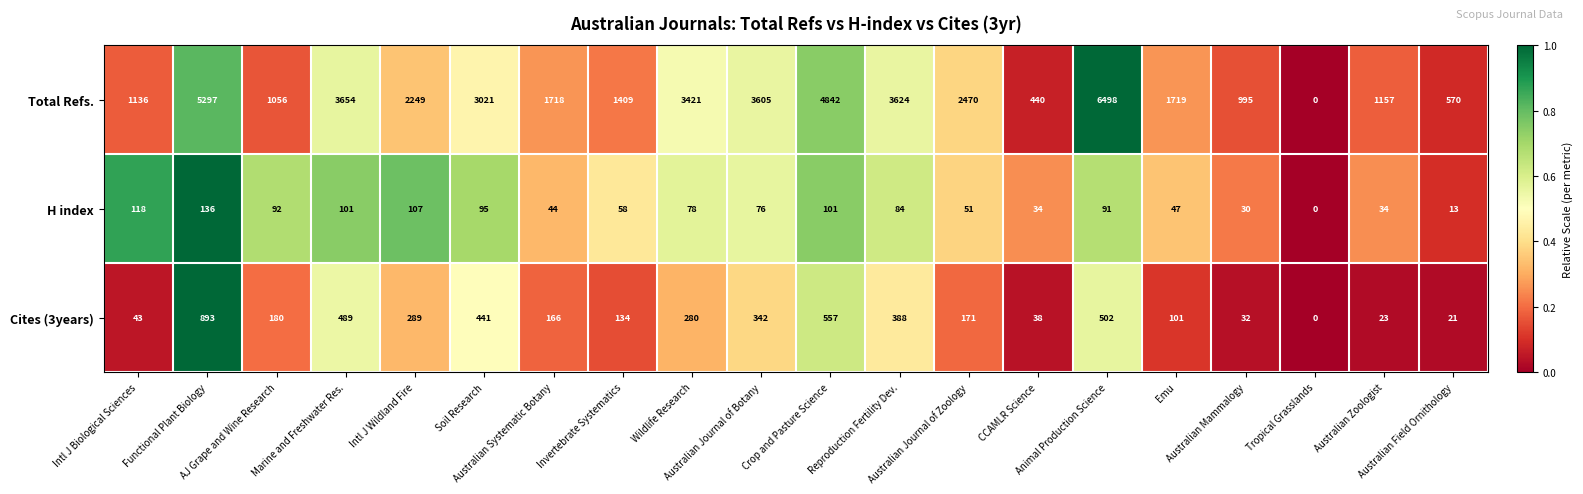

How many data points does each series have?

20